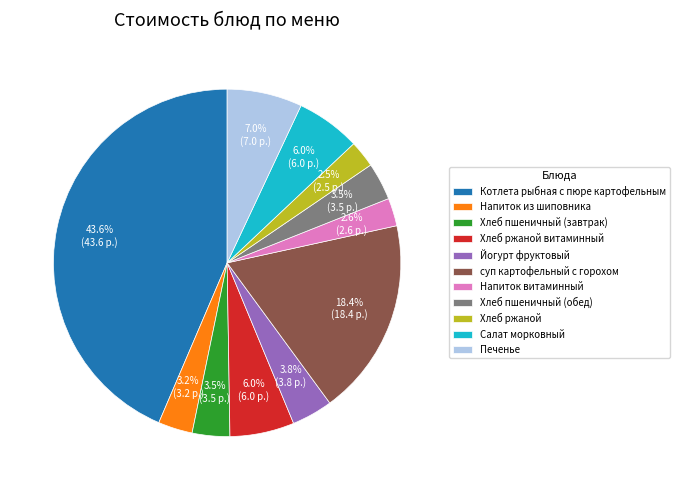

What percentage do Хлеб ржаной and Хлеб пшеничный (обед) together represent?

6.0%